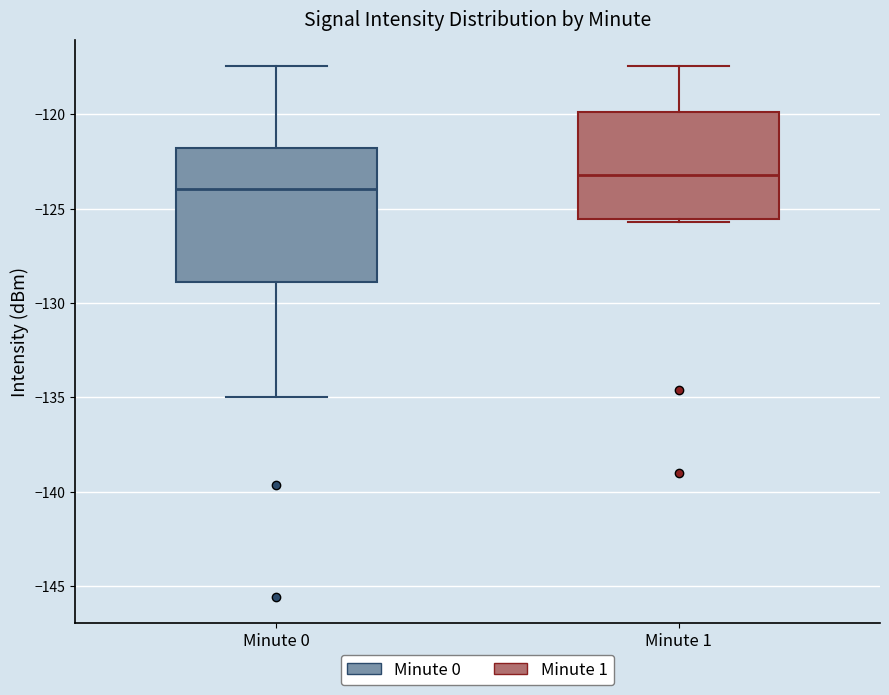

Which box has the highest median line?

Minute 1